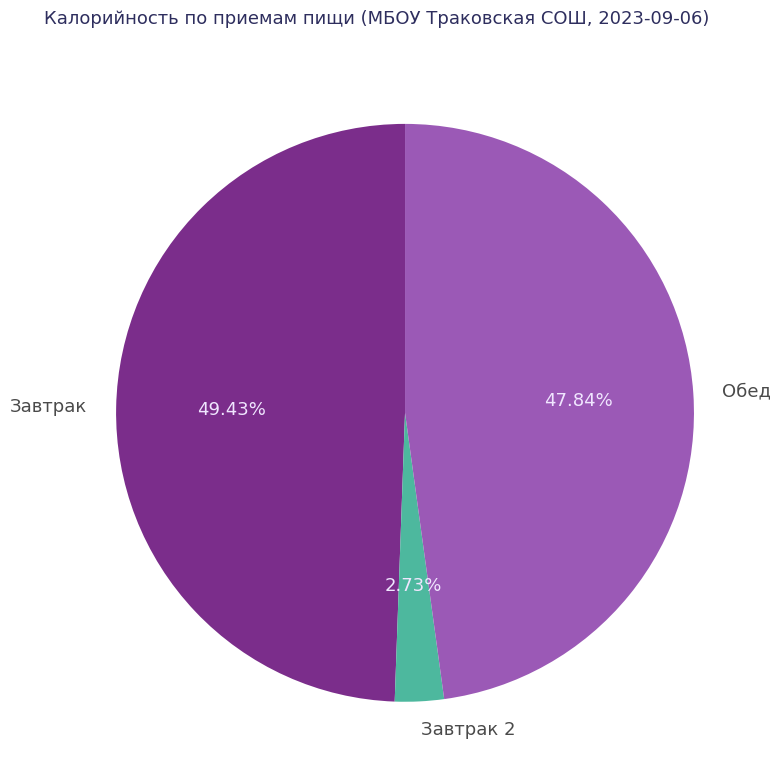

Does Завтрак account for over 50% of the chart?

No